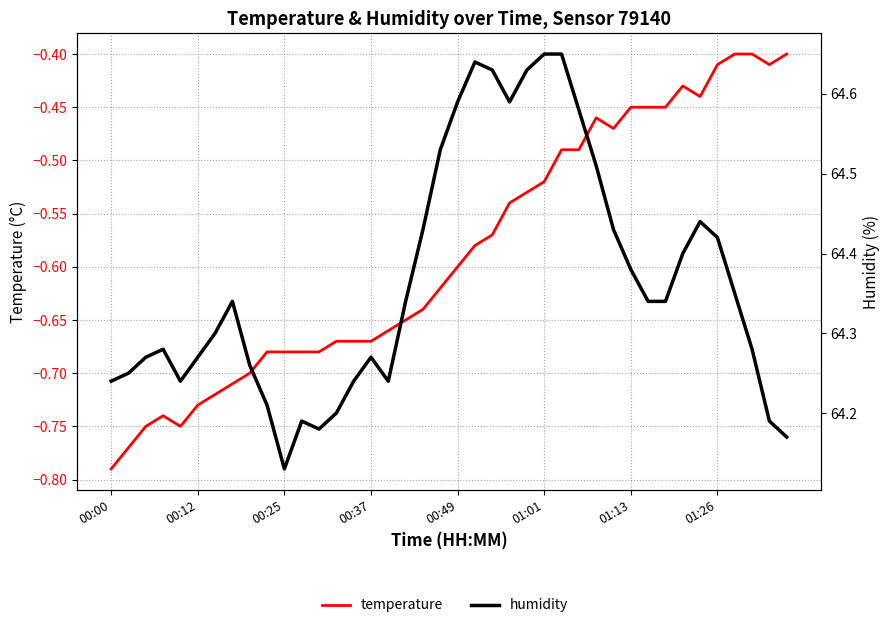

Rank the series by their maximum value, from lowest to highest.

temperature, humidity